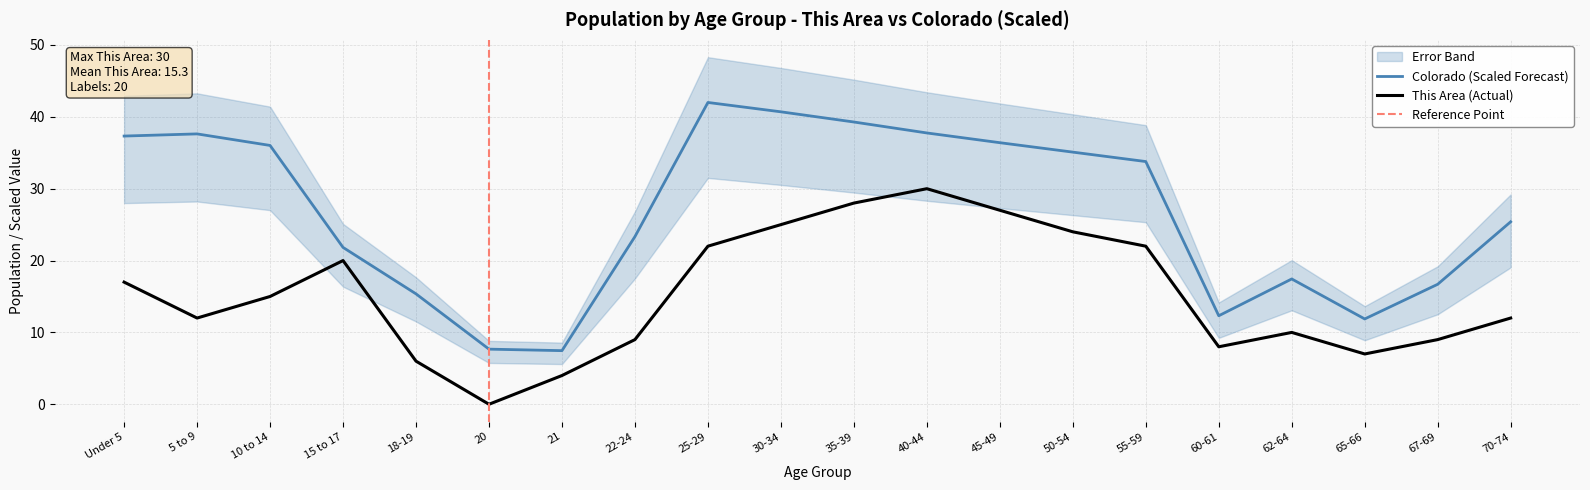

How many lines are shown in the chart?

2